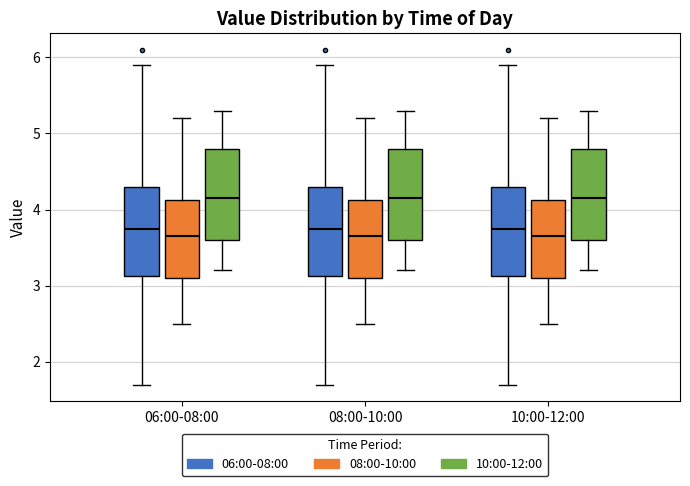

Where is the upper edge of the box for 10:00-12:00 (06:00-08:00) on the y-axis? The values are not printed on the chart, so give them approximately, as read against the axis.

4.3